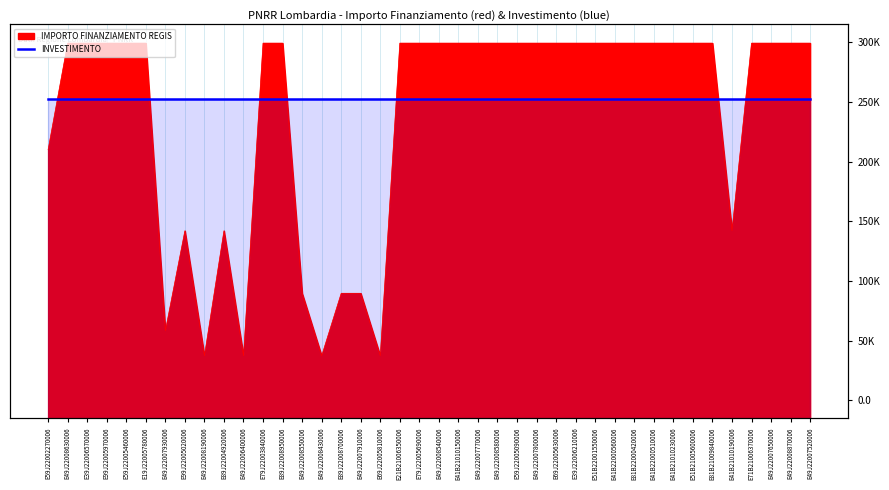

How many points are lower than both their immediate neighbors (excluding endpoints)?

6